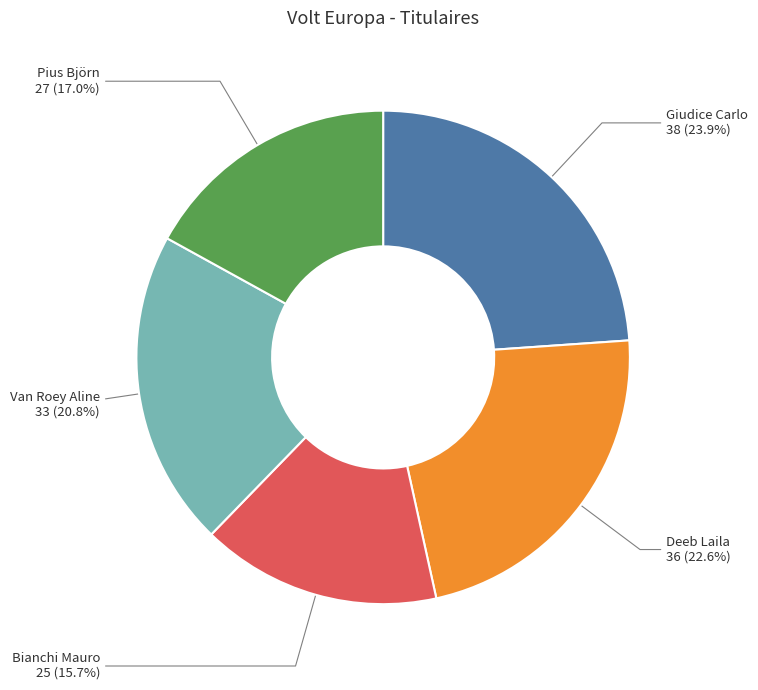

Is there any slice that represents more than half of the pie?

No